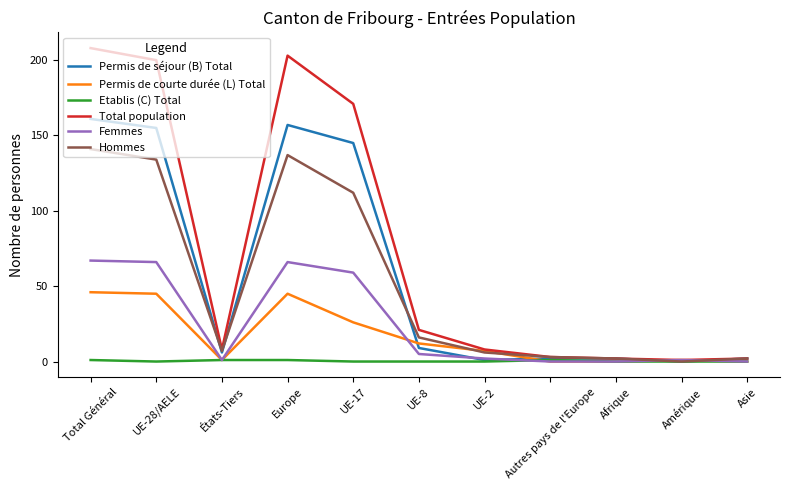

What is the sum of all Permis de séjour (B) Total values?

640